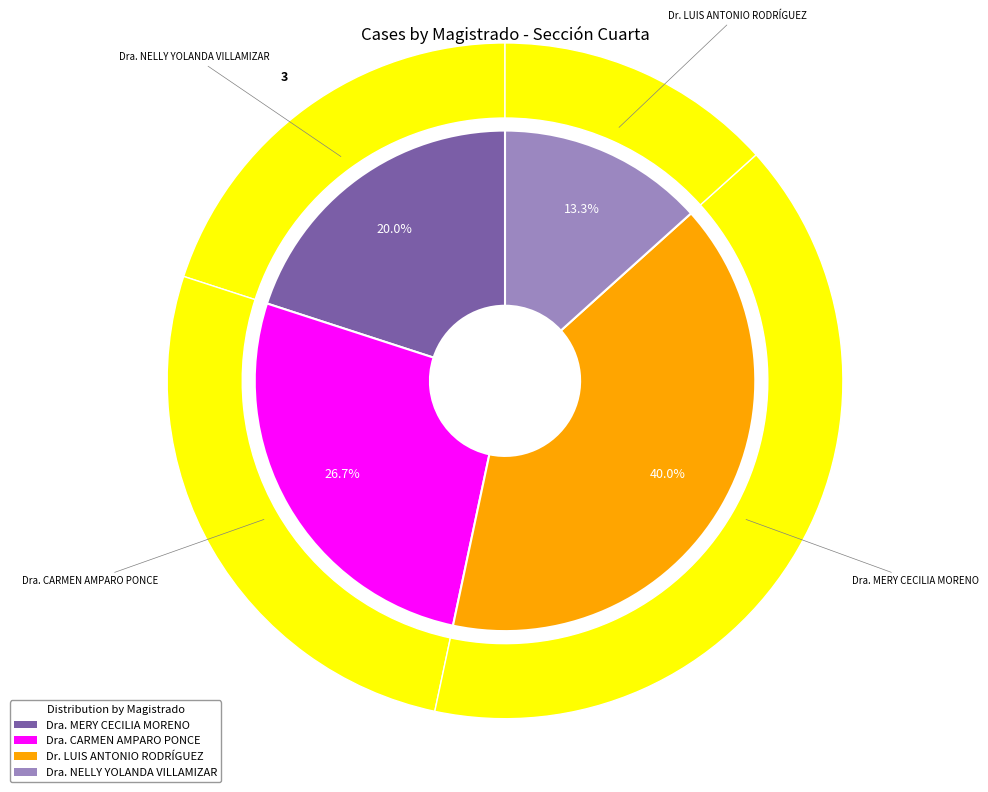

True or false: Dra. CARMEN AMPARO PONCE DELGADO accounts for 17% of the total.

False